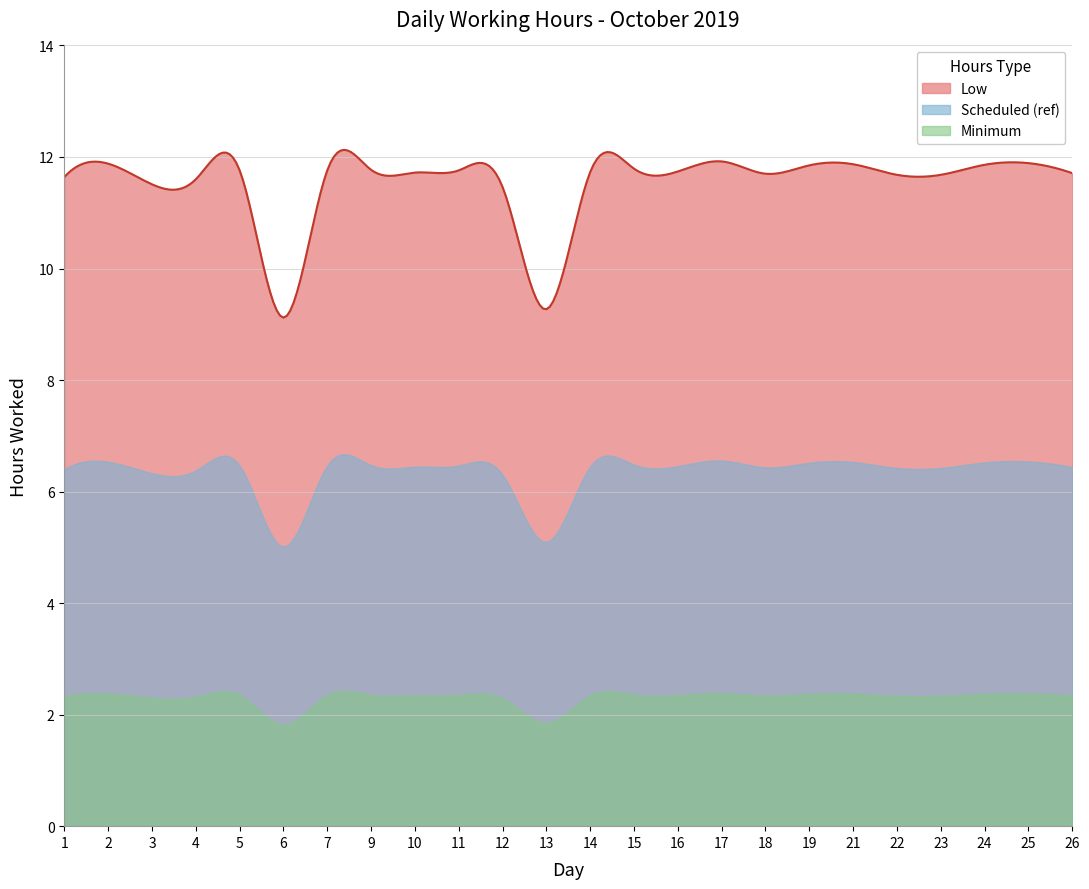

At which category does the data reach its first local peak?

2